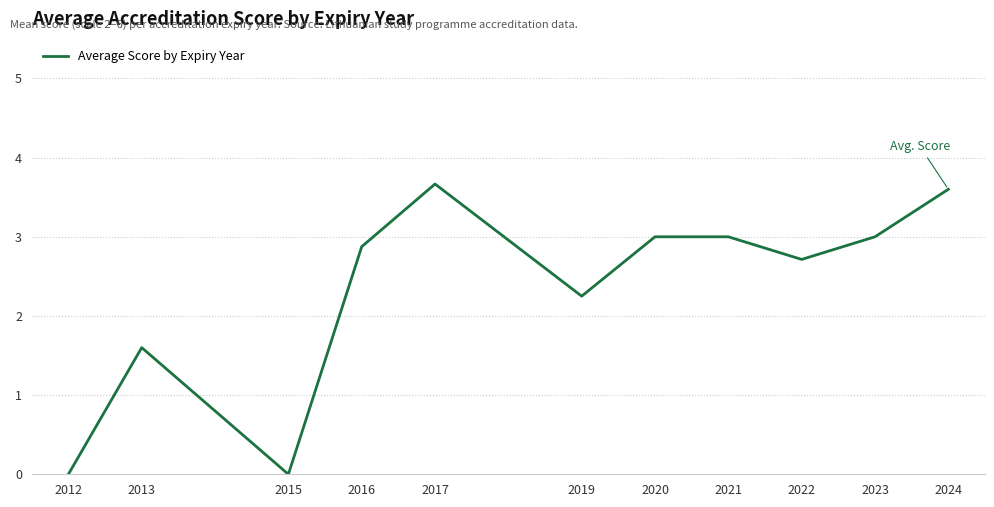

Read the value at 2017.

3.7